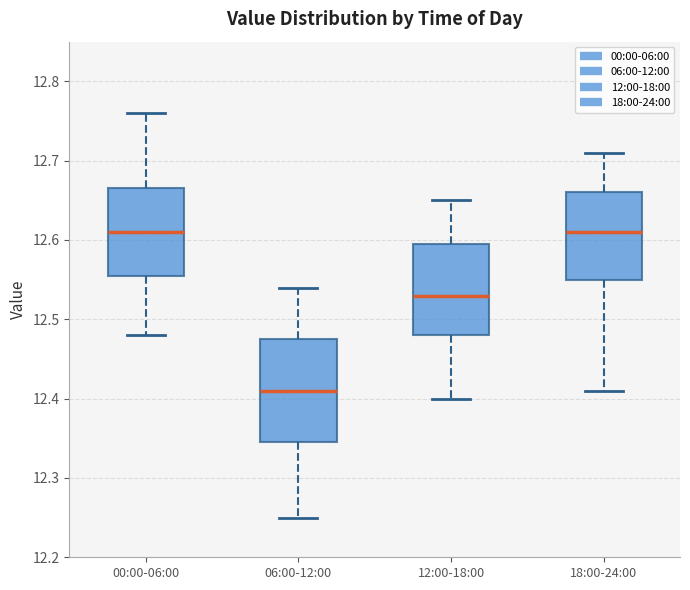

Reading left to right, transcribe this box plot: for each box, give where its median line is, the range the box spans, and where its two whiskers end, as read against the y-axis. The values are not printed on the chart, so give them approximately, as read against the axis.

00:00-06:00: median 12.61, box 12.56 to 12.67, whiskers 12.48 to 12.76
06:00-12:00: median 12.41, box 12.35 to 12.48, whiskers 12.25 to 12.54
12:00-18:00: median 12.53, box 12.48 to 12.60, whiskers 12.40 to 12.65
18:00-24:00: median 12.61, box 12.55 to 12.66, whiskers 12.41 to 12.71